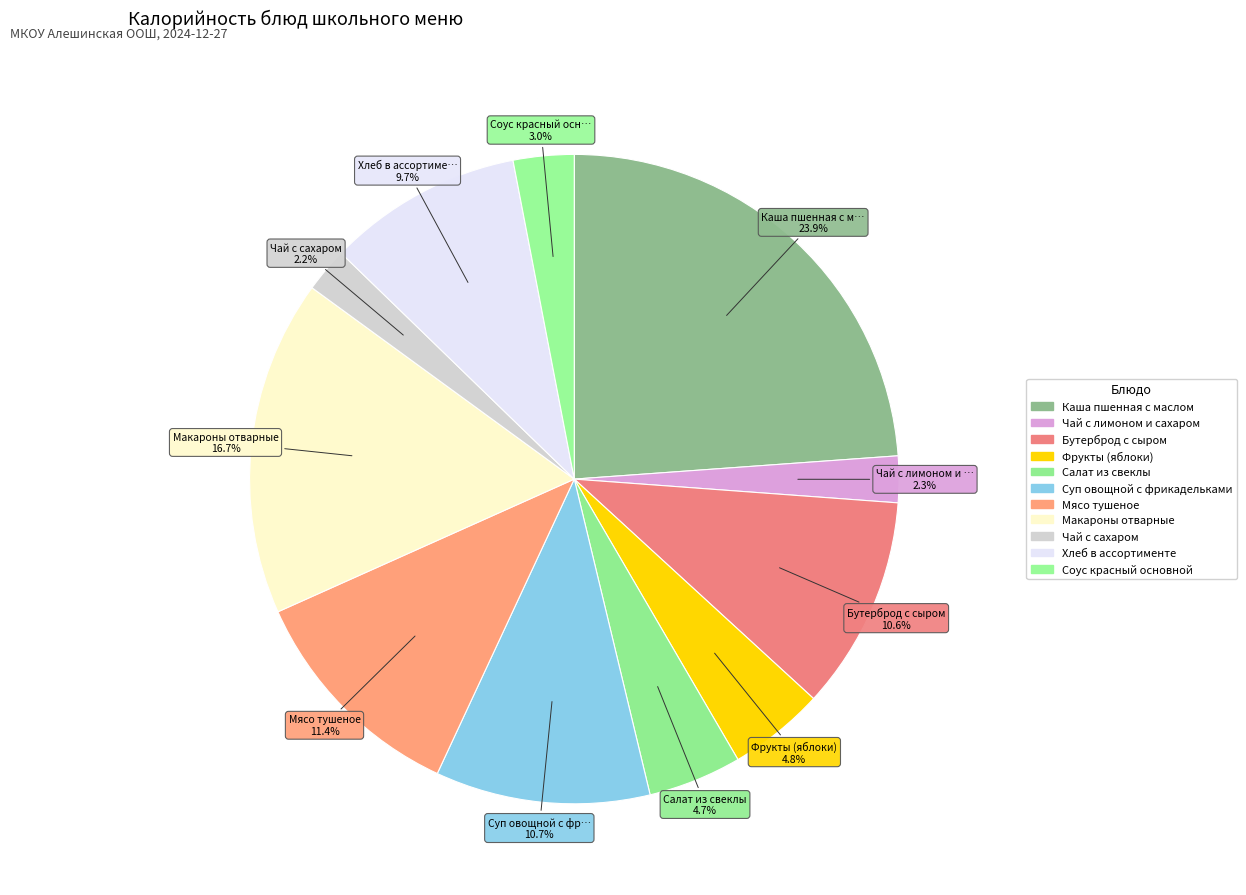

The Мясо тушеное slice represents 18% of the pie. True or false?

False